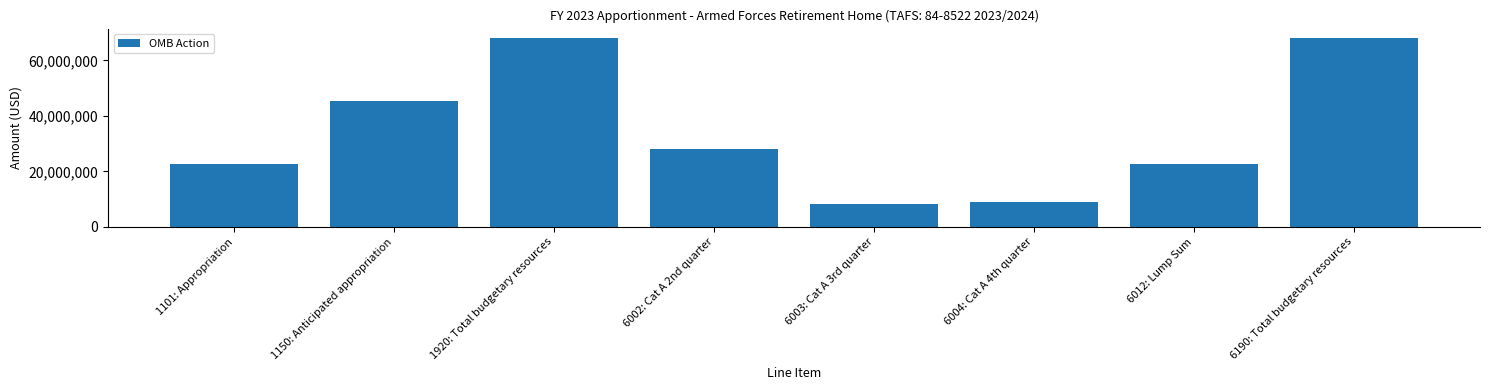

What position from the right is 6190: Total budgetary resources?

1